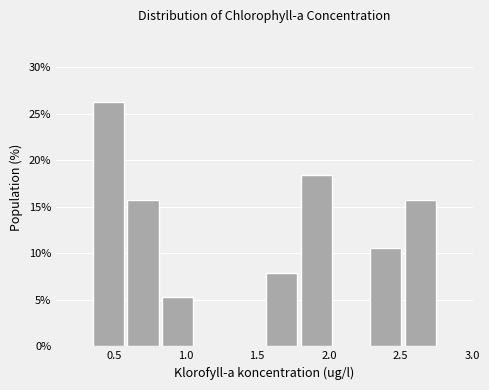

Which range on the x-axis has the tallest bar?

0.35 to 0.60